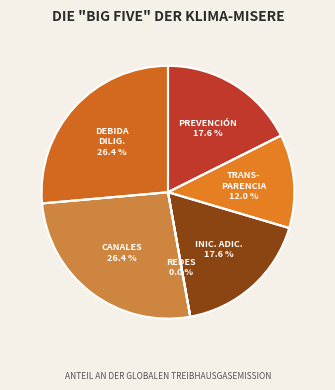

To the nearest percent, what is the difference between the largest and smallest slice percentages?

26%